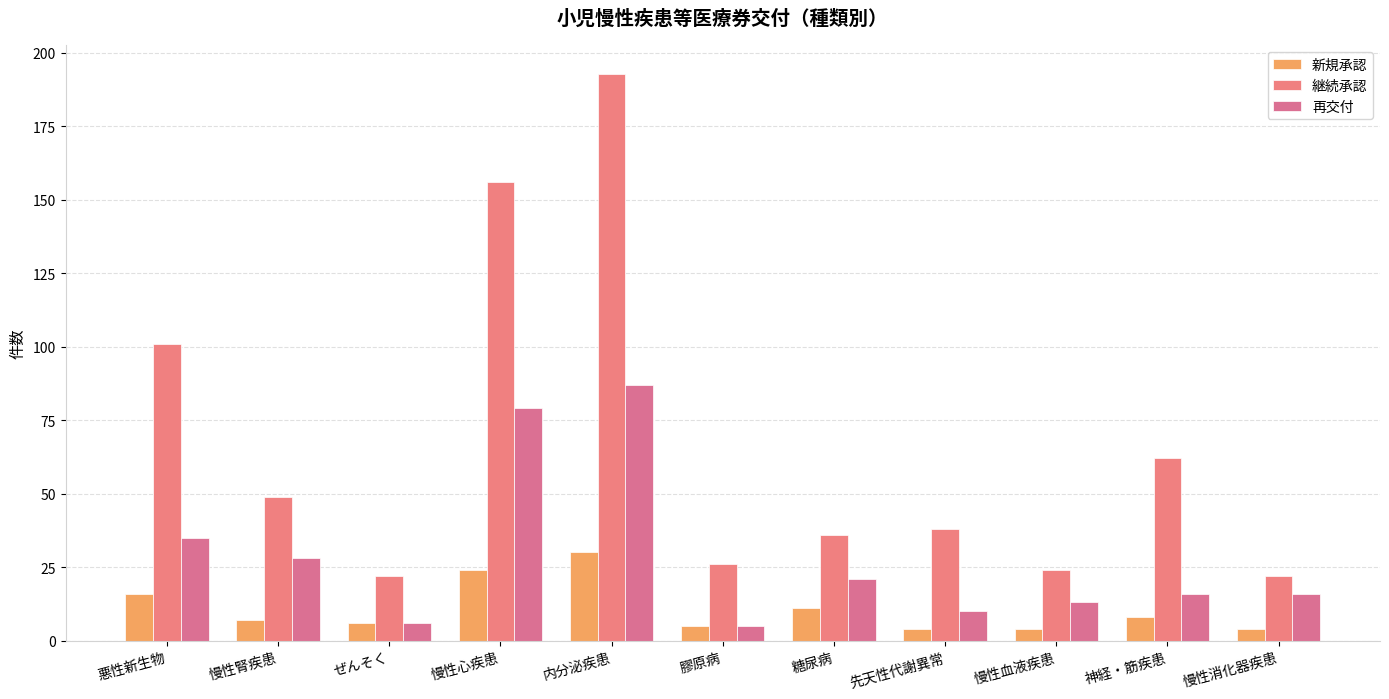

How many distinct data groups are displayed?

3